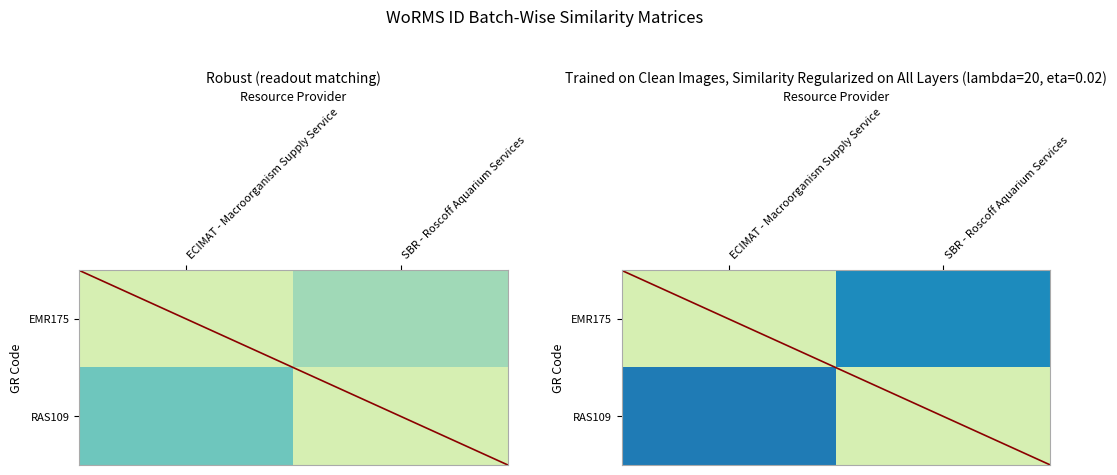

At which category is the sum across all series the highest?

SBR - Roscoff Aquarium Services